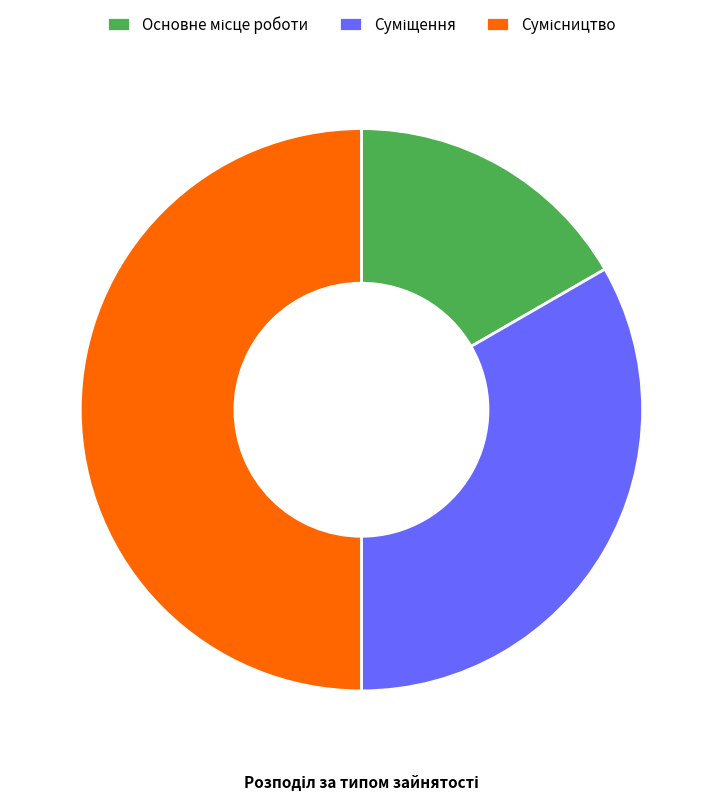

Which slice is the smallest?

Основне місце роботи